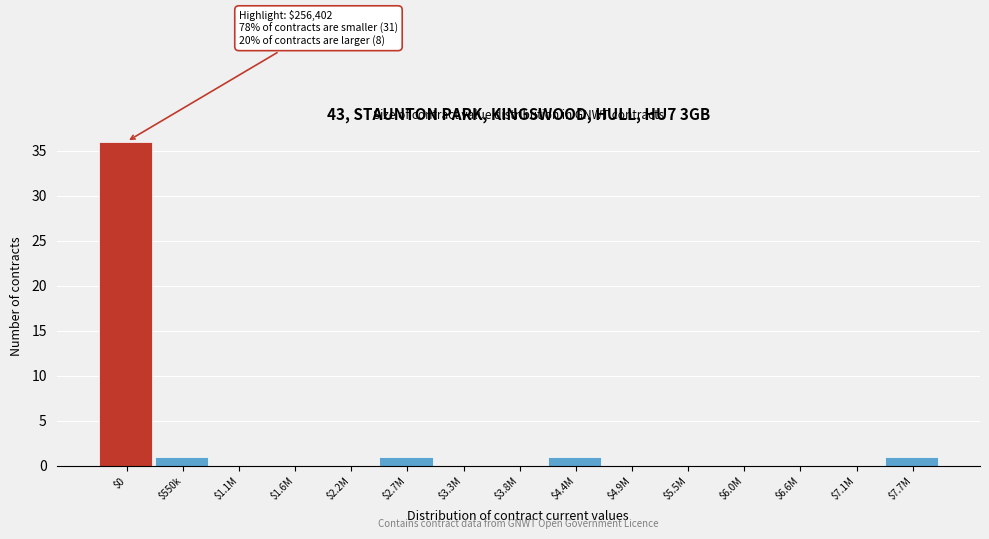

Which category has the highest value across all series?

$0